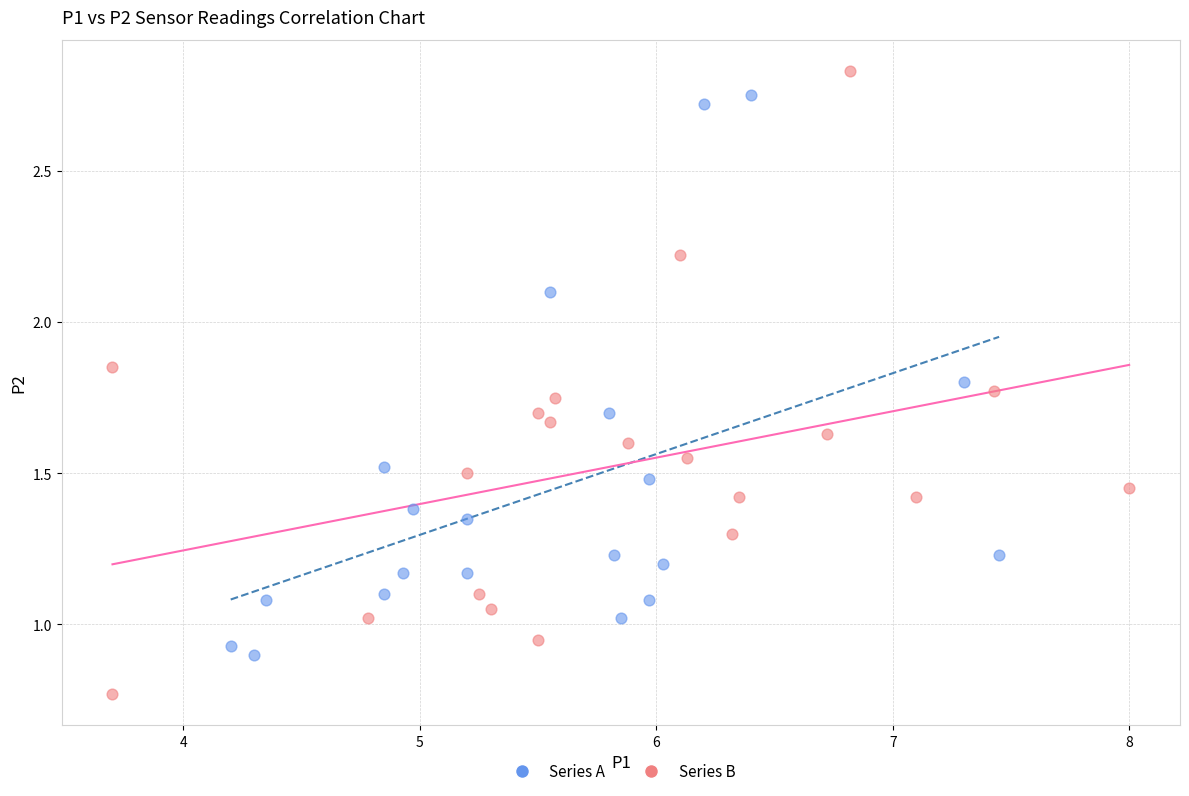

Which series reaches the maximum Y coordinate?

Series B